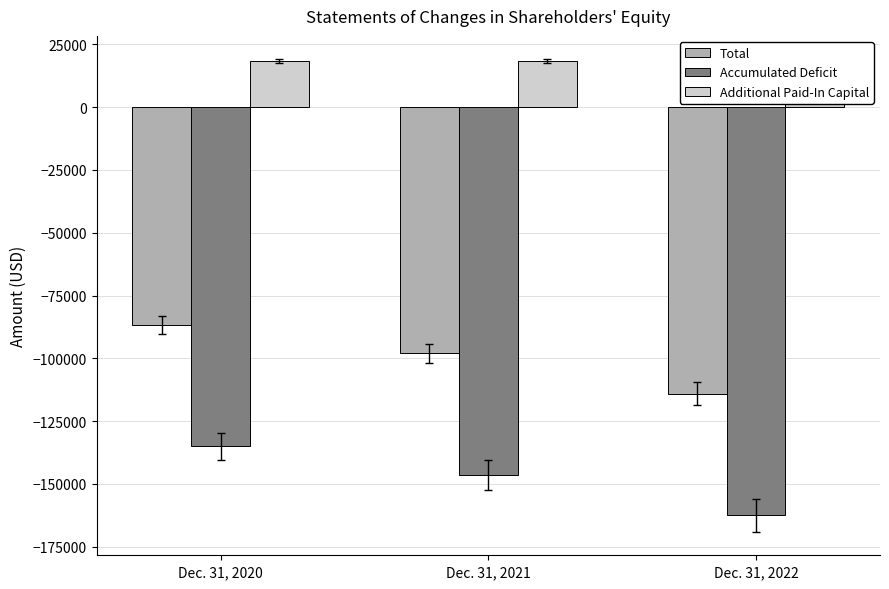

Which series changed the most between Dec. 31, 2020 and Dec. 31, 2022?

Total